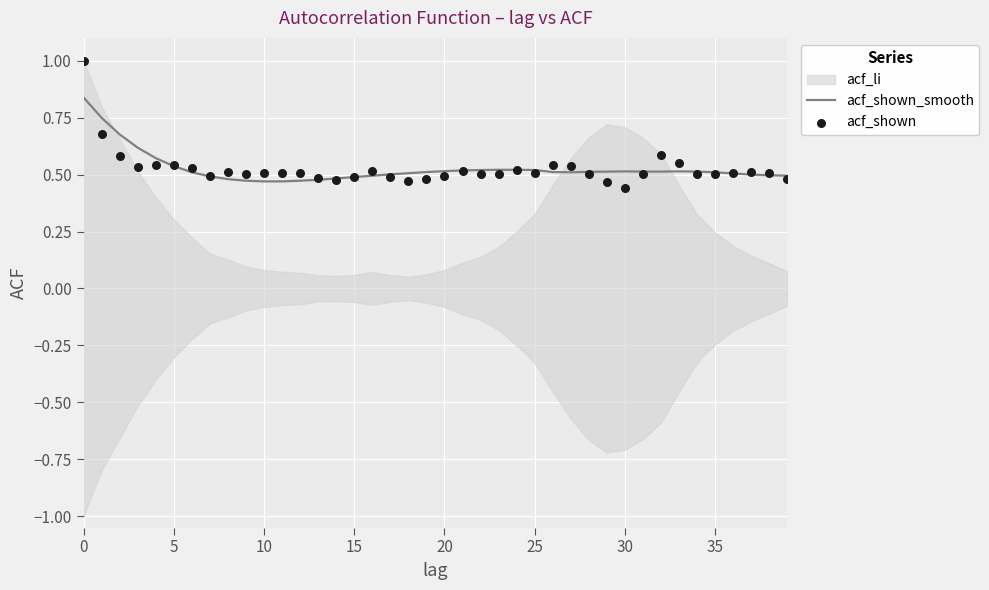

Which series reaches the maximum Y coordinate?

acf_shown